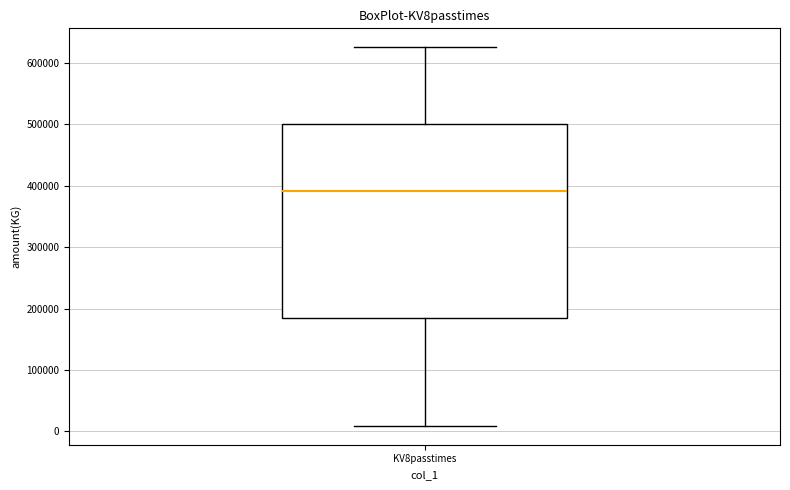

Where is the upper edge of the box for KV8passtimes on the y-axis? The values are not printed on the chart, so give them approximately, as read against the axis.

500000